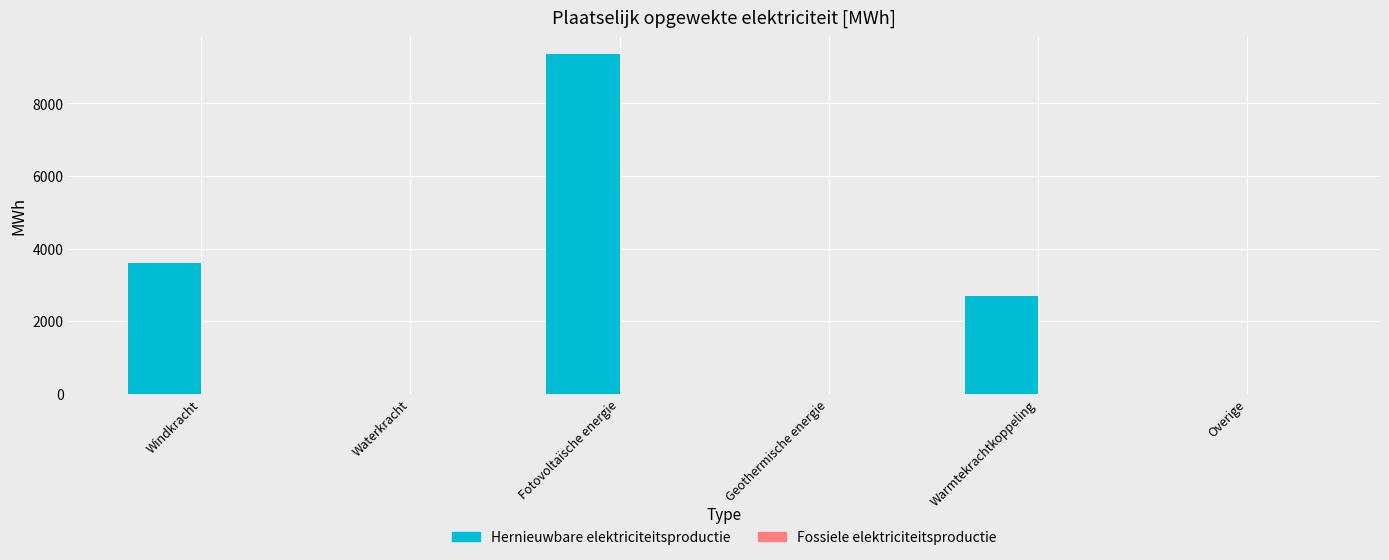

Which has a higher value, Warmtekrachtkoppeling or Overige?

Warmtekrachtkoppeling